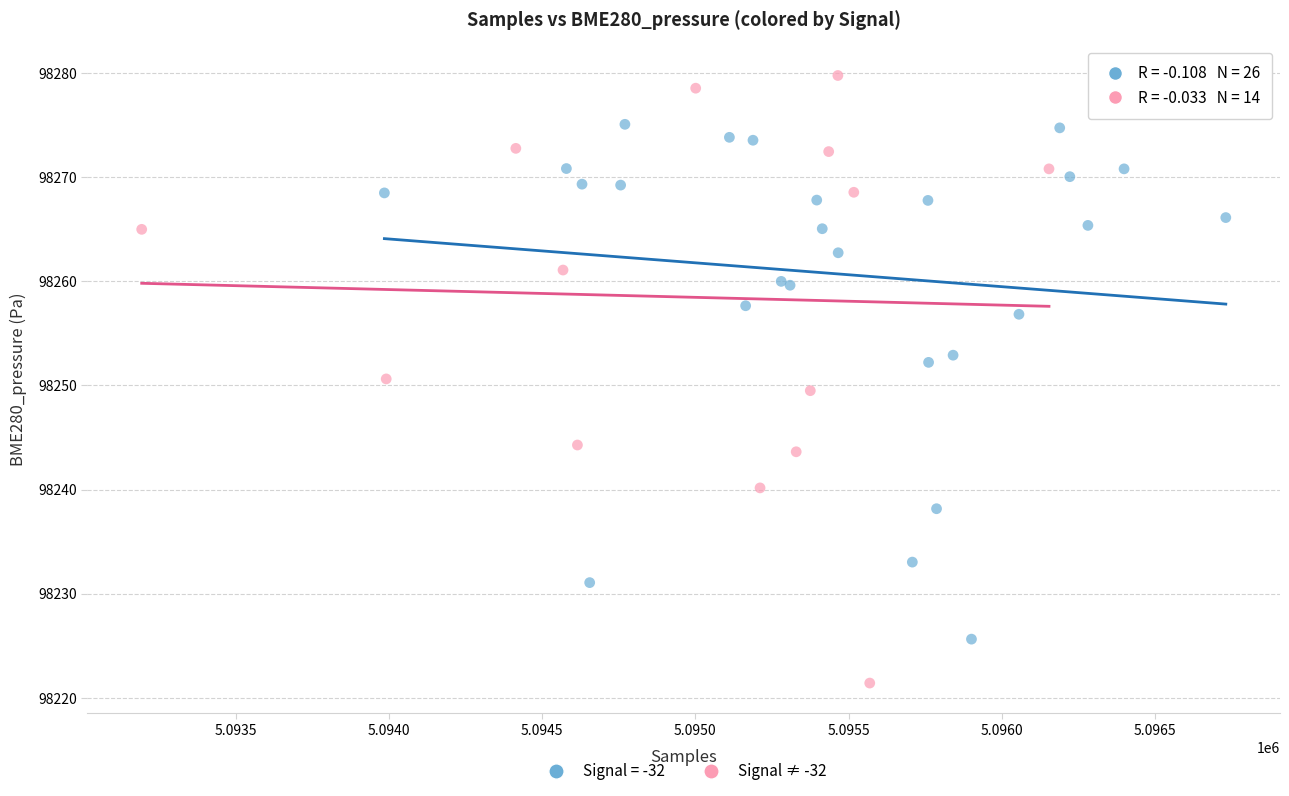

Which series reaches the maximum Y coordinate?

Signal ≠ -32